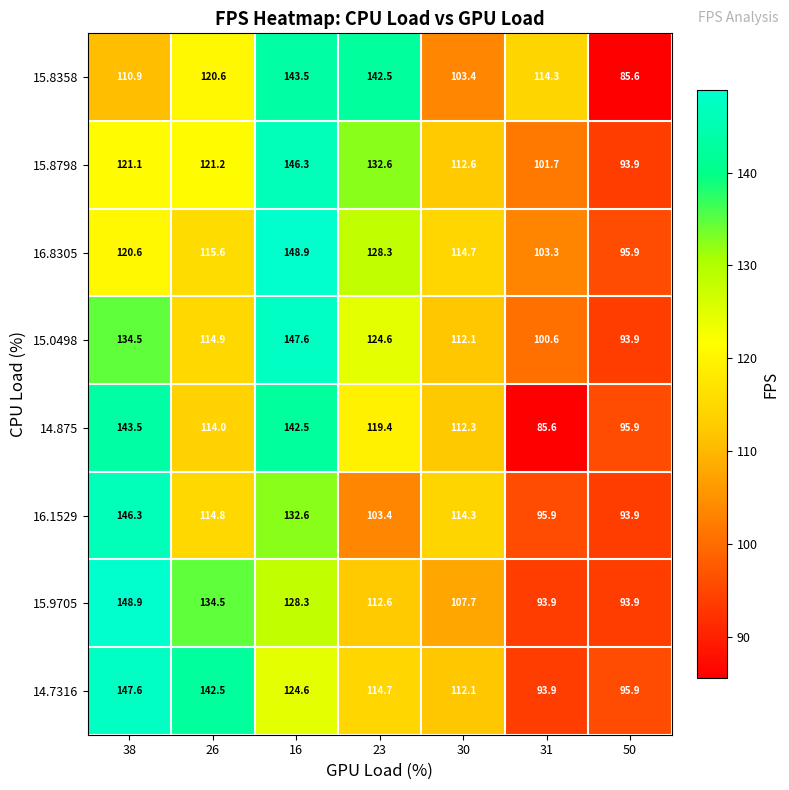

True or false: 15.8798 has a value of 101.7 at 31.

True